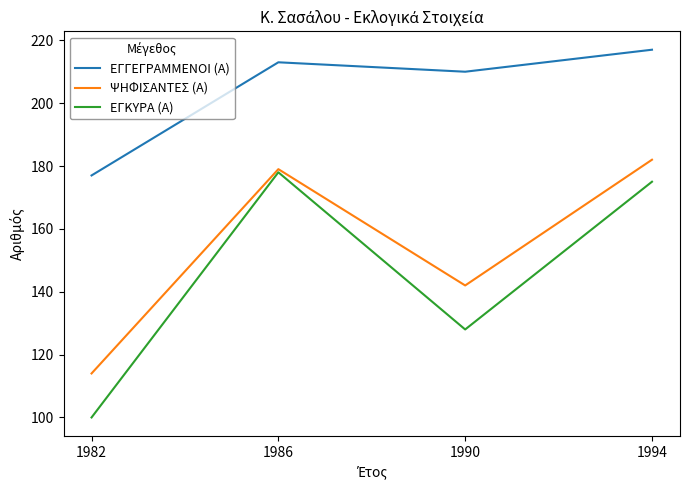

What is the approximate value of ΨΗΦΙΣΑΝΤΕΣ (Α) at 1990, to the nearest 10?

140